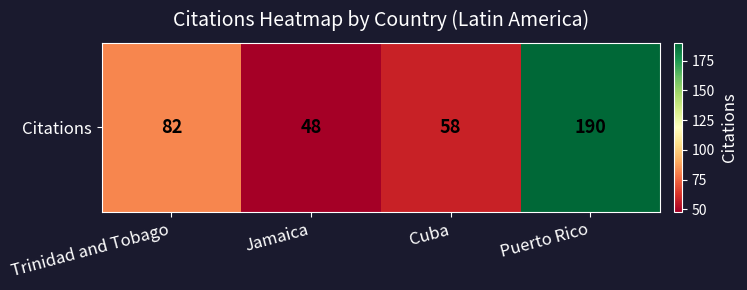

How many data points are less than 82?

2